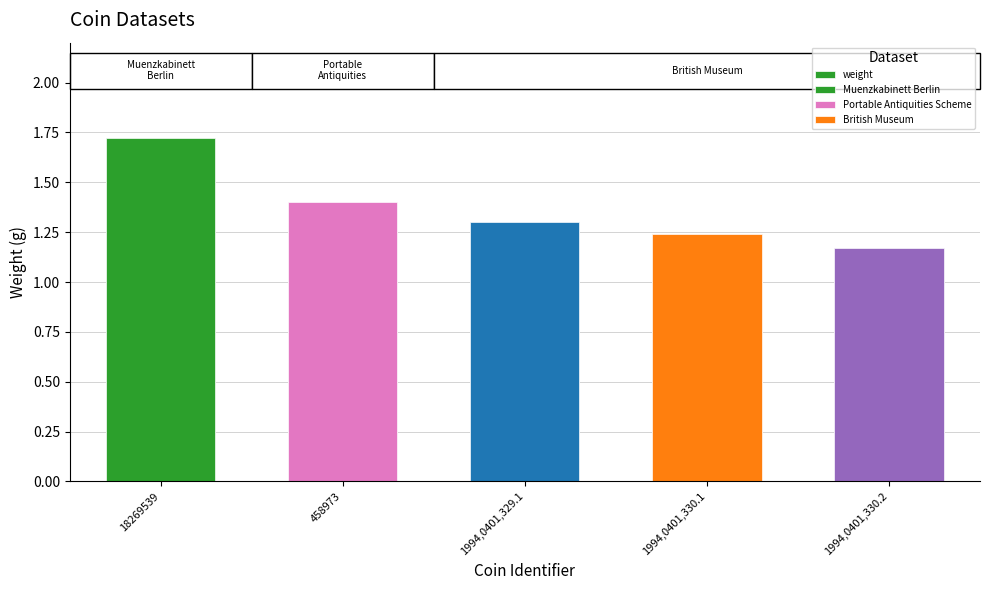

What is the greatest value displayed?

1.7